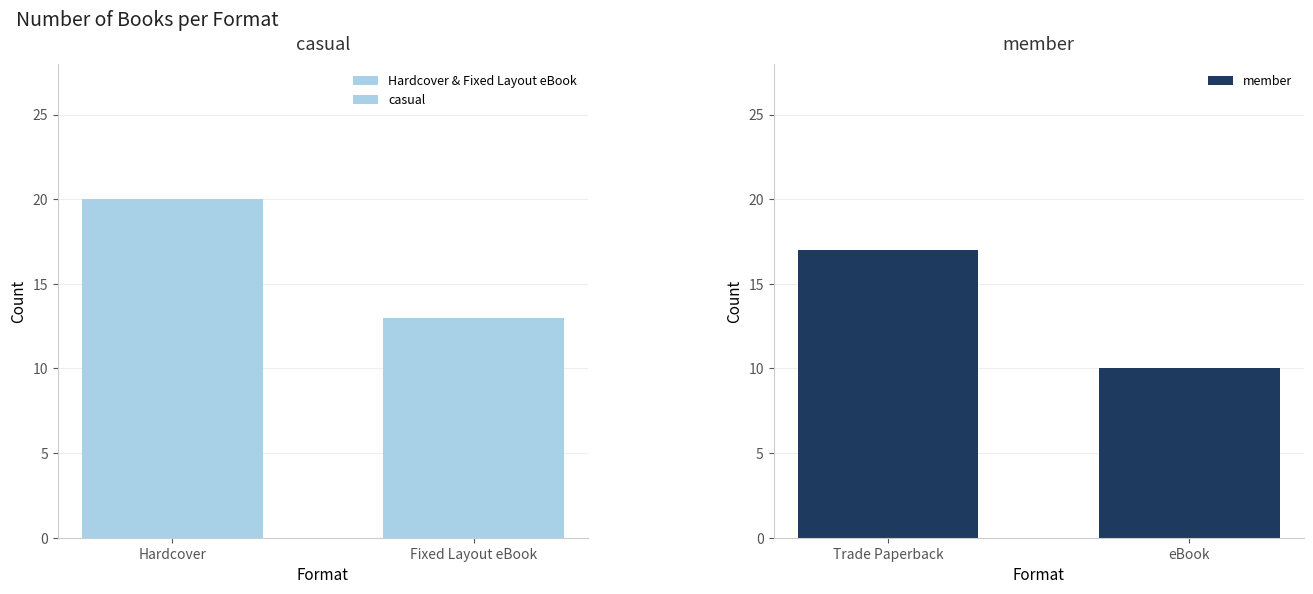

True or false: member has a value of 16 at eBook.

False